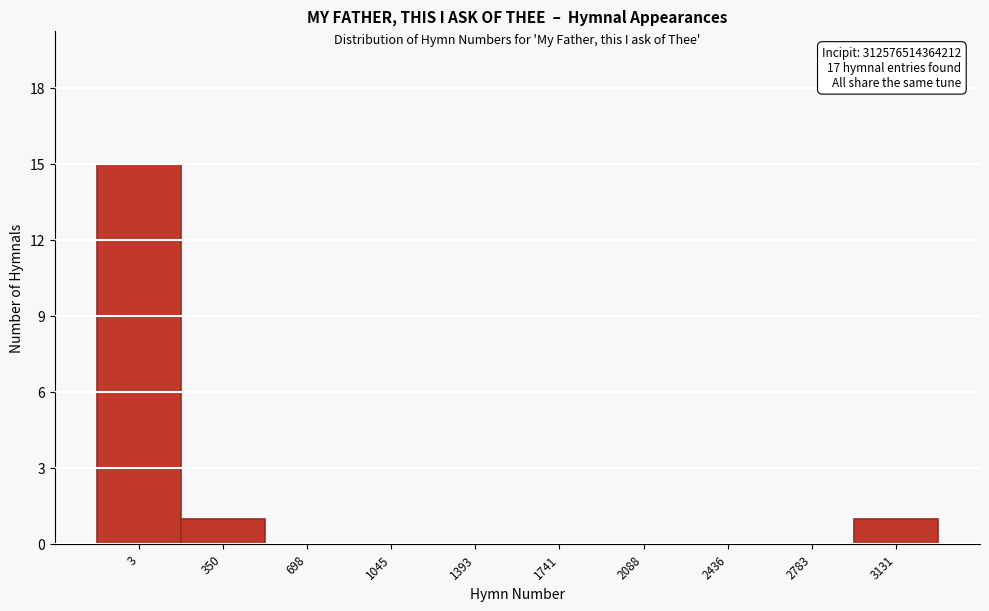

Reading left to right, what are all the values shown in this chart?

3=15	350=1	698=0	1045=0	1393=0	1741=0	2088=0	2436=0	2783=0	3131=1